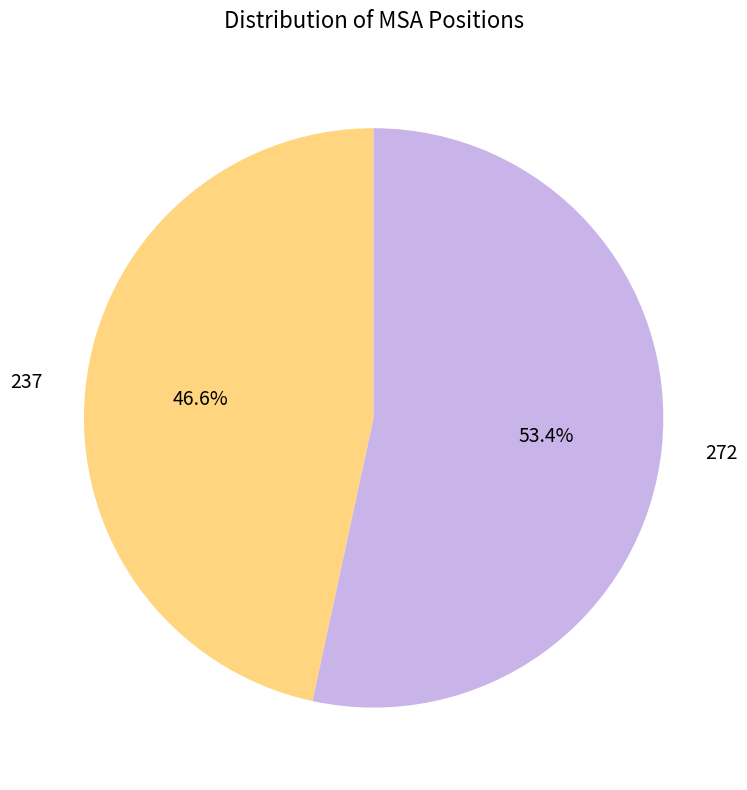

Between 237 and 272, which is larger?

272